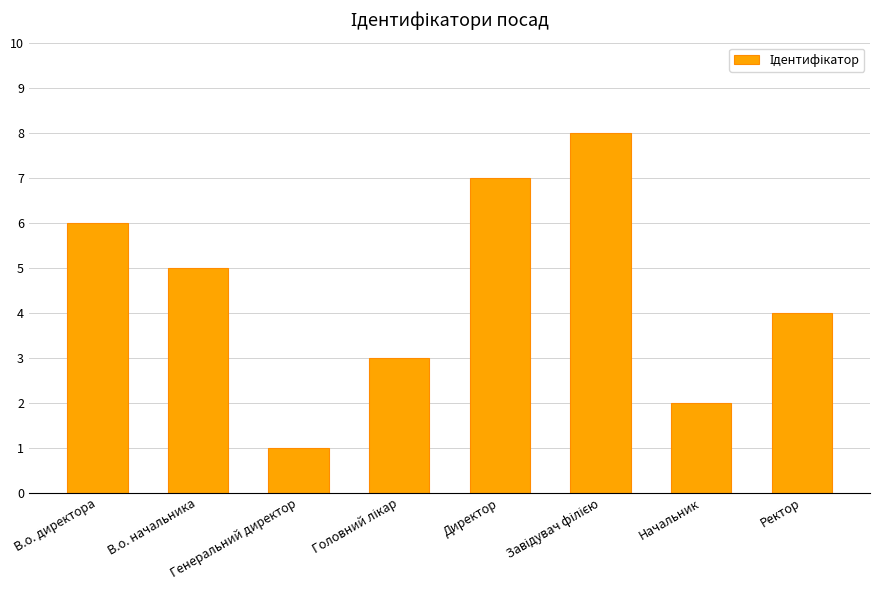

How many distinct data groups are displayed?

1